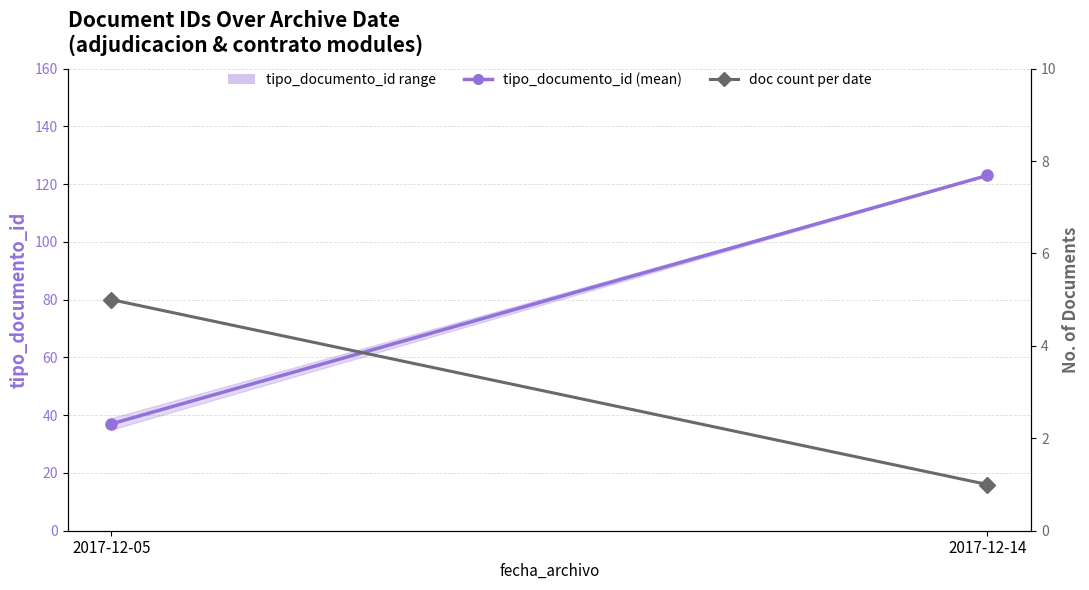

Is the value of tipo_documento_id (mean) at 2017-12-14 greater than the value of doc count per date at 2017-12-14?

Yes